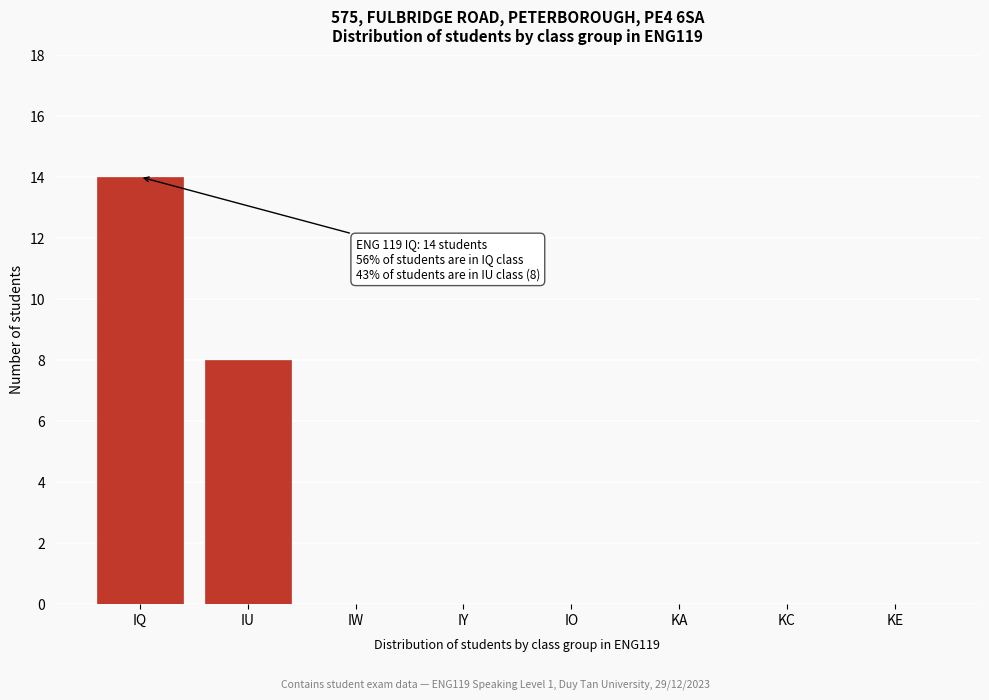

Reading left to right, what are all the values shown in this chart?

IQ=14	IU=8	IW=0	IY=0	IO=0	KA=0	KC=0	KE=0